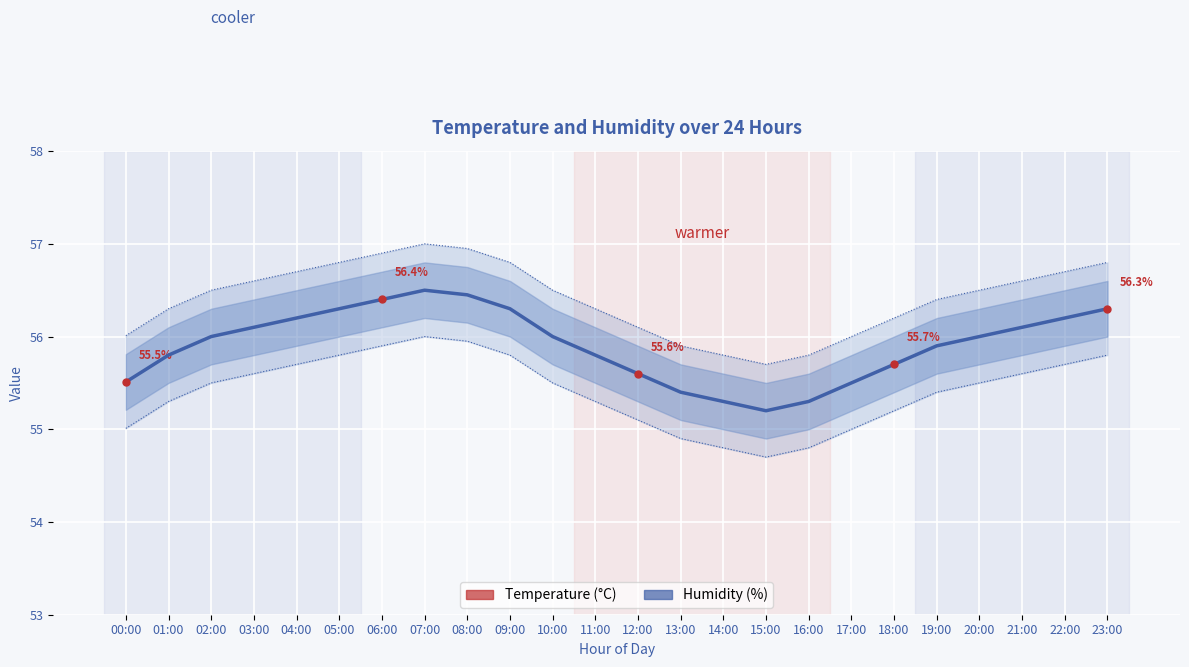

At which label does Humidity (%) reach its minimum?

15:00